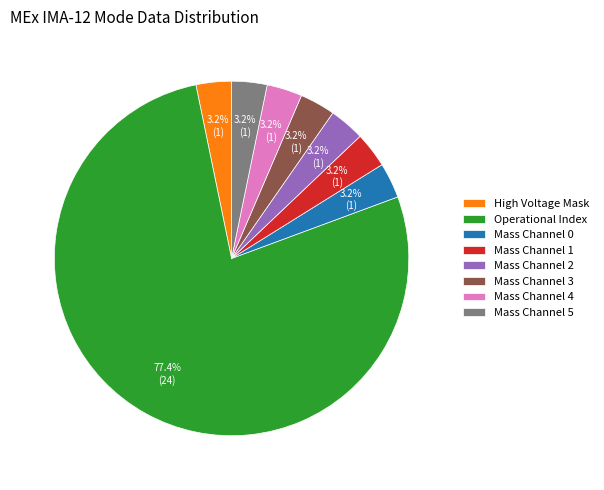

How many segments does this pie chart have?

8